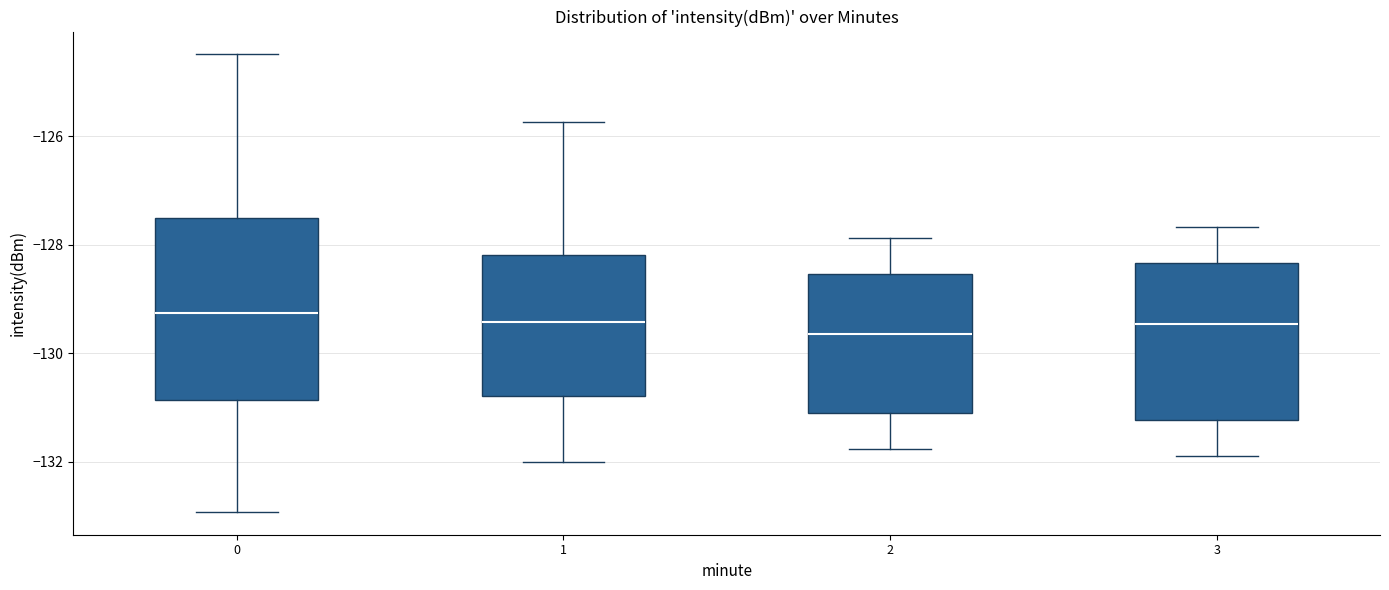

Which box is the tallest, from its lower edge to its upper edge?

0